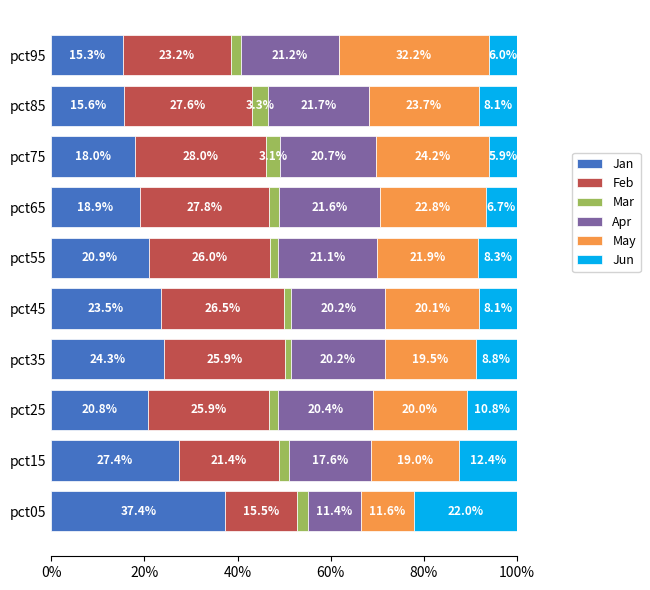

What is the minimum value for Jan?

15.3